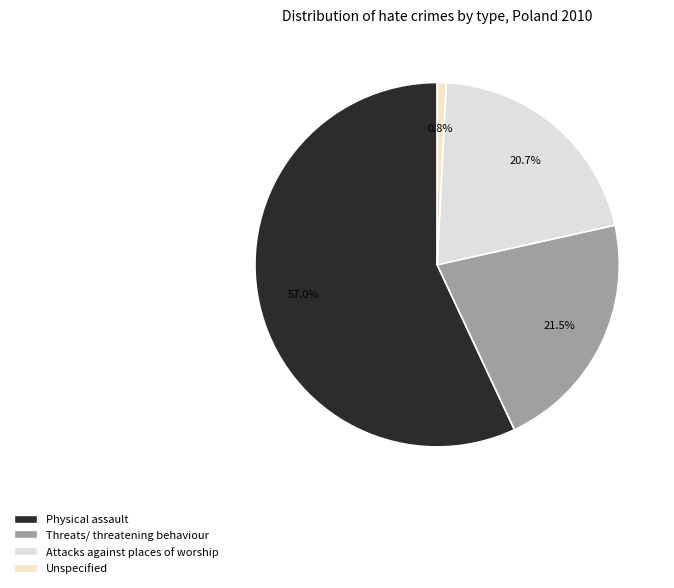

Which slice represents more than half of the pie?

Physical assault